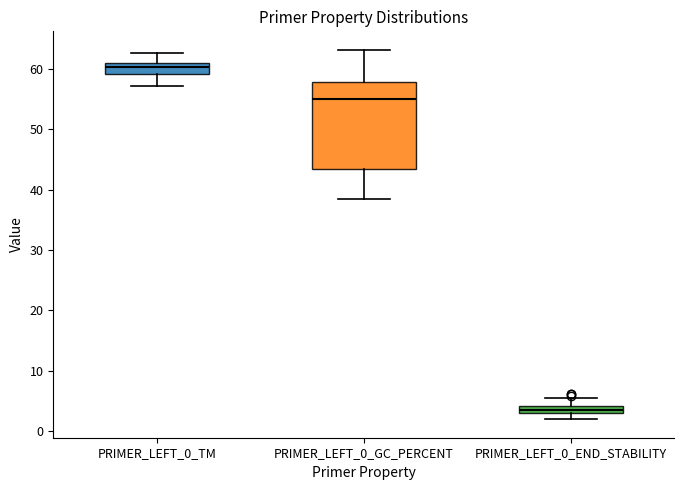

Which box is the tallest, from its lower edge to its upper edge?

PRIMER_LEFT_0_GC_PERCENT